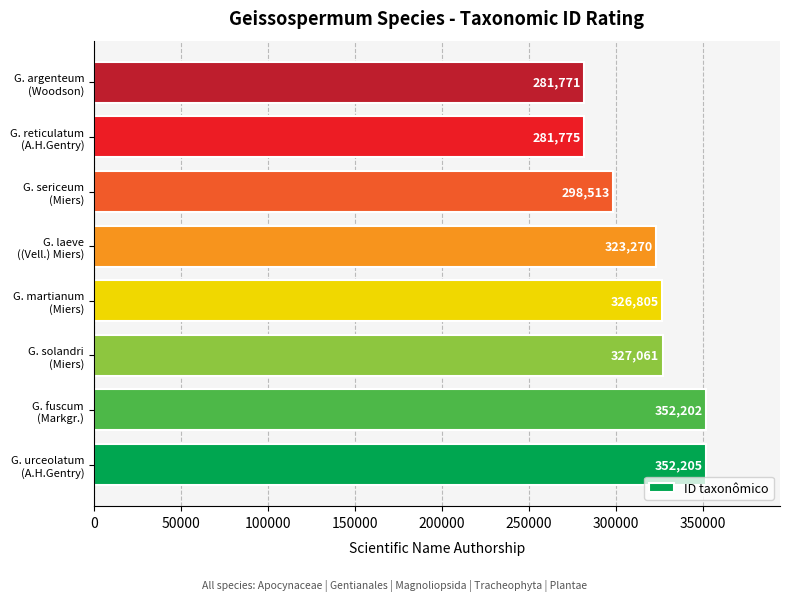

What is the sum of all values?

2543602